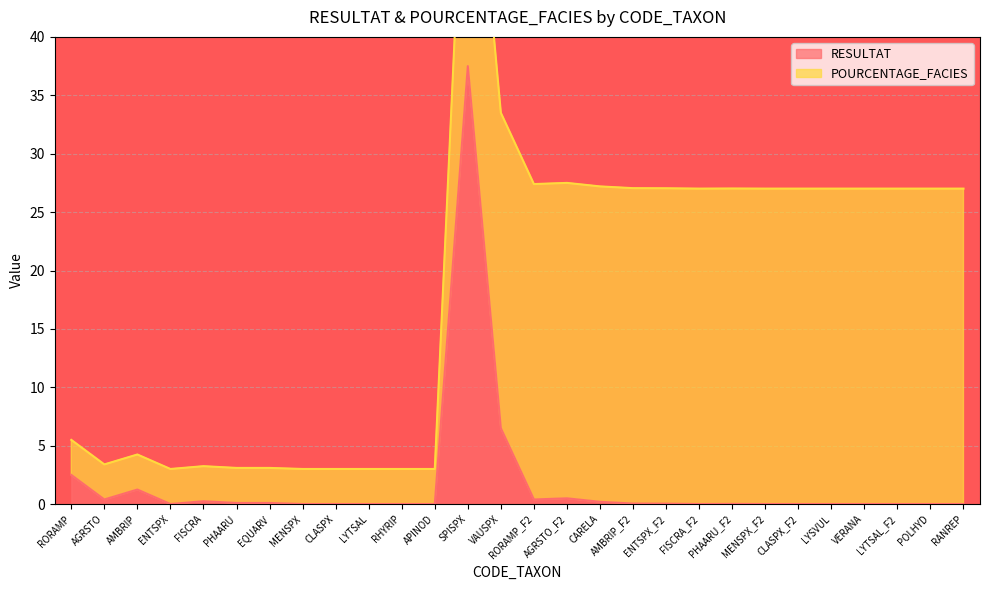

Reading left to right, list all the values displayed in this chart.

RORAMP=2.5	AGRSTO=0.4	AMBRIP=1.2	ENTSPX=0.0	FISCRA=0.2	PHAARU=0.1	EQUARV=0.1	MENSPX=0.0	CLASPX=0.0	LYTSAL=0.0	RHYRIP=0.0	APINOD=0.0	SPISPX=37.5	VAUSPX=6.5	RORAMP_F2=0.4	AGRSTO_F2=0.5	CARELA=0.2	AMBRIP_F2=0.1	ENTSPX_F2=0.0	FISCRA_F2=0.0	PHAARU_F2=0.0	MENSPX_F2=0.0	CLASPX_F2=0.0	LYSVUL=0.0	VERANA=0.0	LYTSAL_F2=0.0	POLHYD=0.0	RANREP=0.0